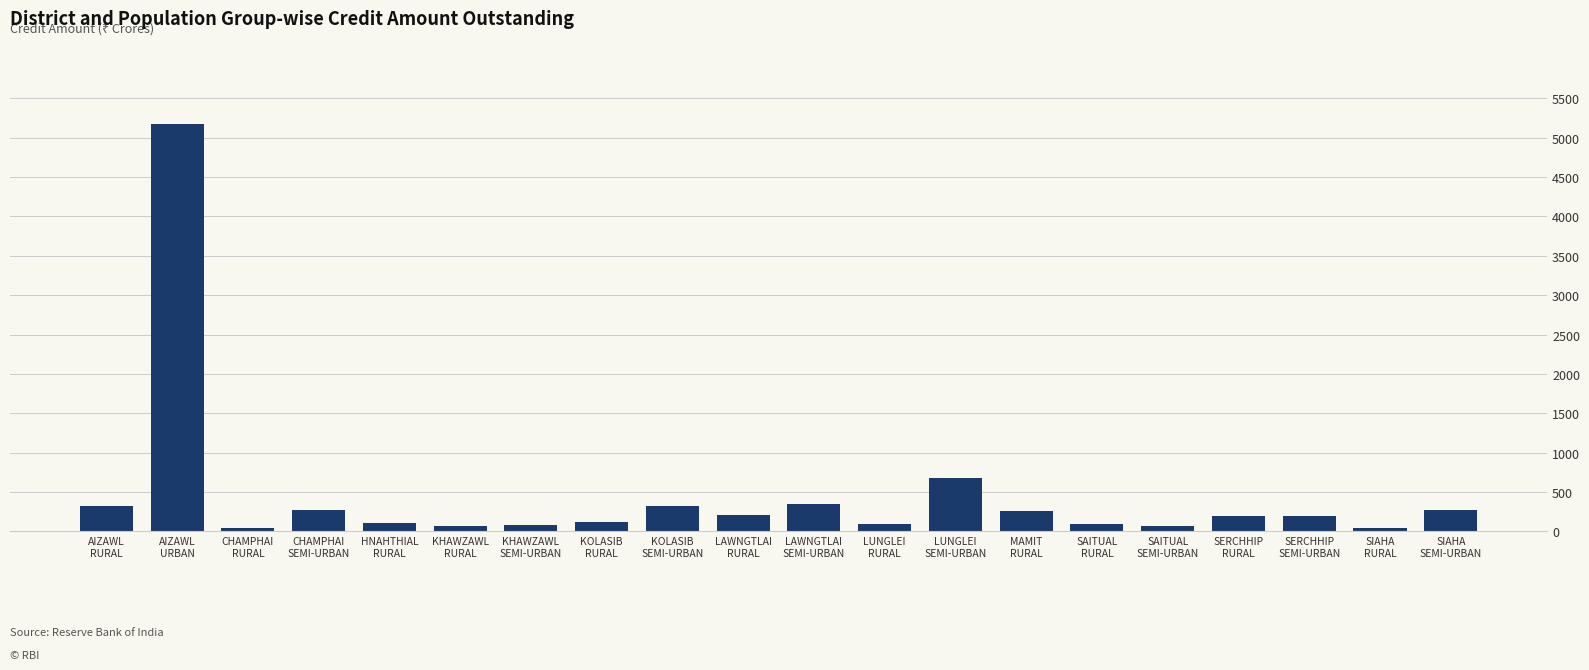

What is the greatest value displayed?

5172.6